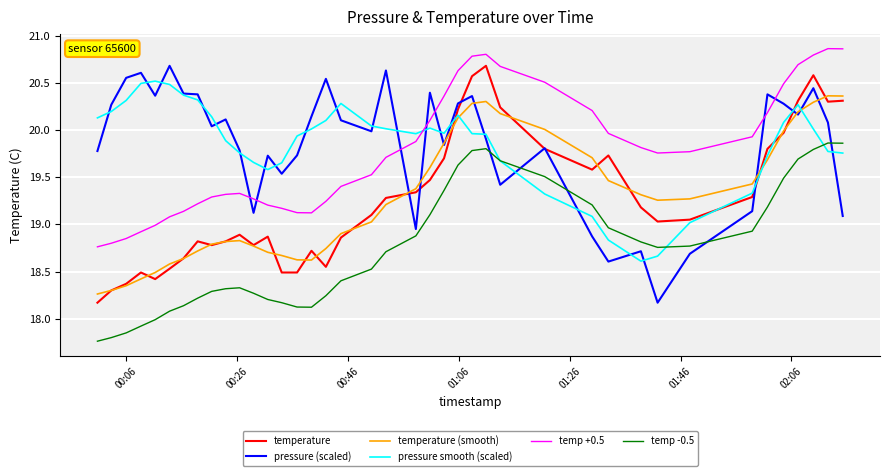

True or false: pressure (scaled) and temp +0.5 cross at least once.

True